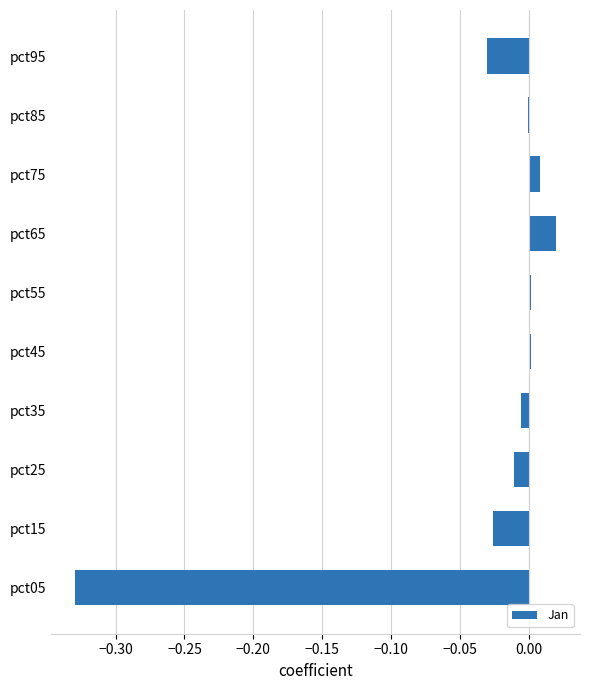

Which category has the highest value across all series?

pct65